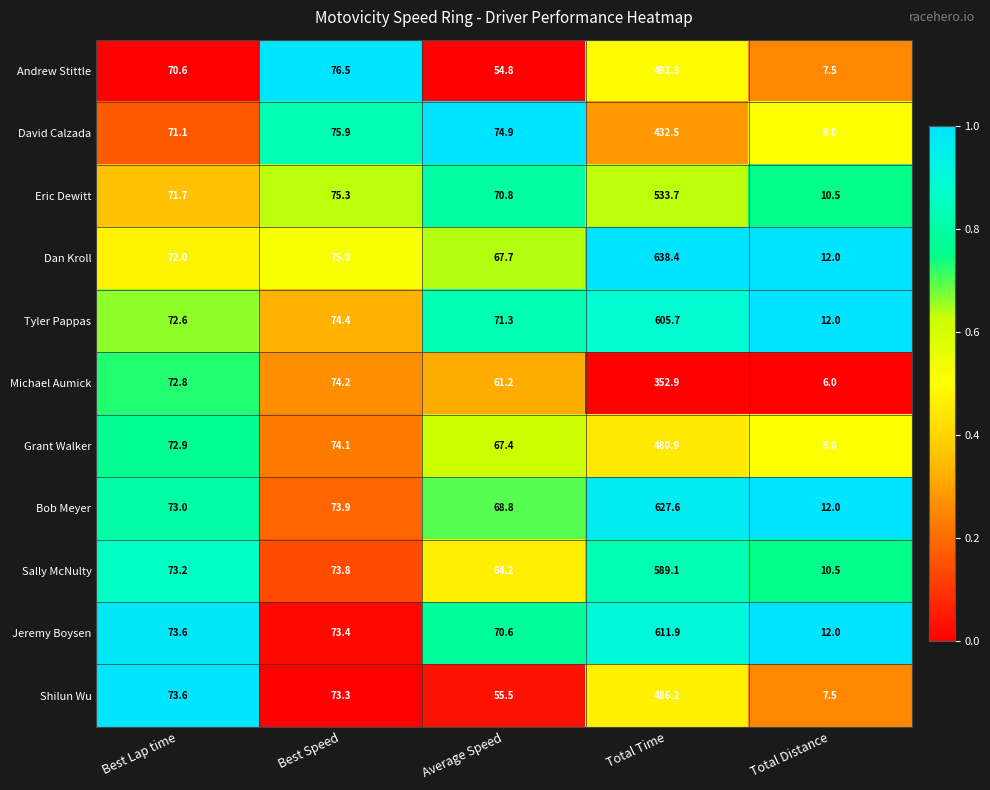

Is it true that Tyler Pappas equals 72.6 at Best Lap time?

True